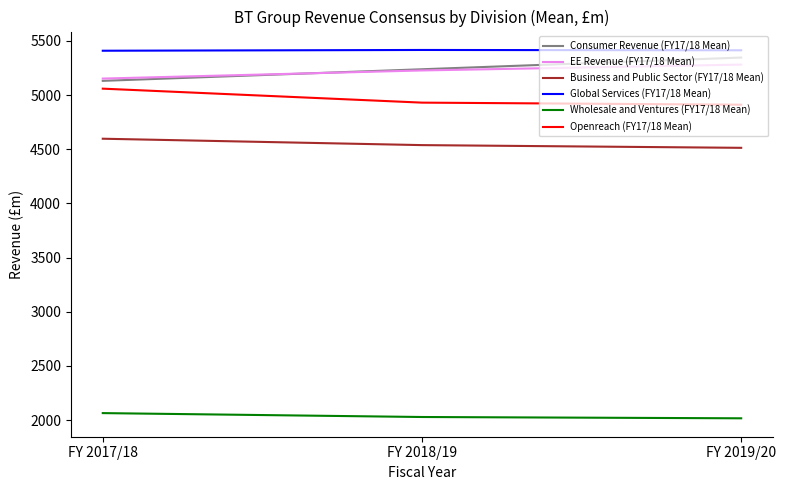

At which label is Global Services (FY17/18 Mean) closest to 5412?

FY 2019/20